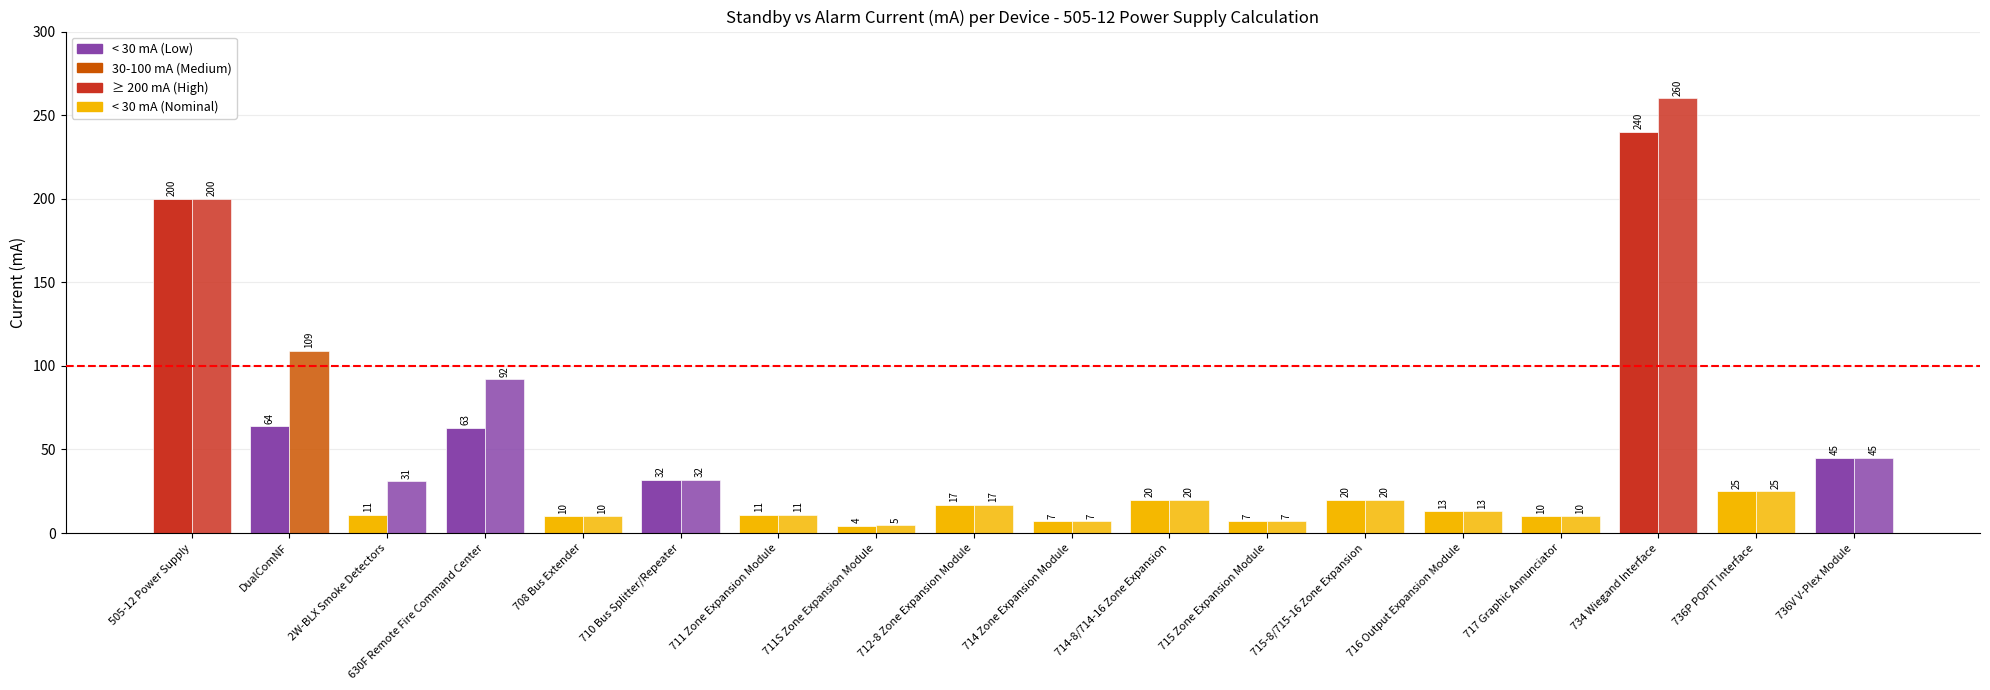

Count the number of data series in this chart.

2